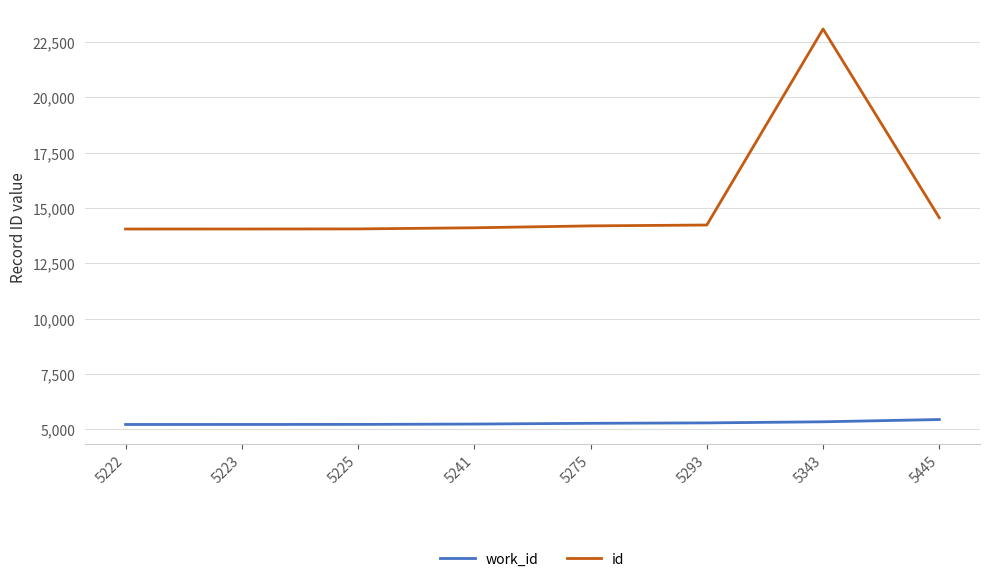

Does the chart have visible grid lines?

Yes